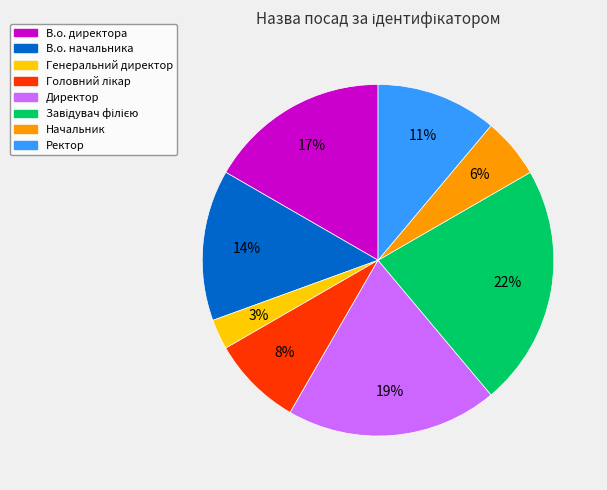

To the nearest percent, what is the difference between the largest and smallest slice percentages?

19%